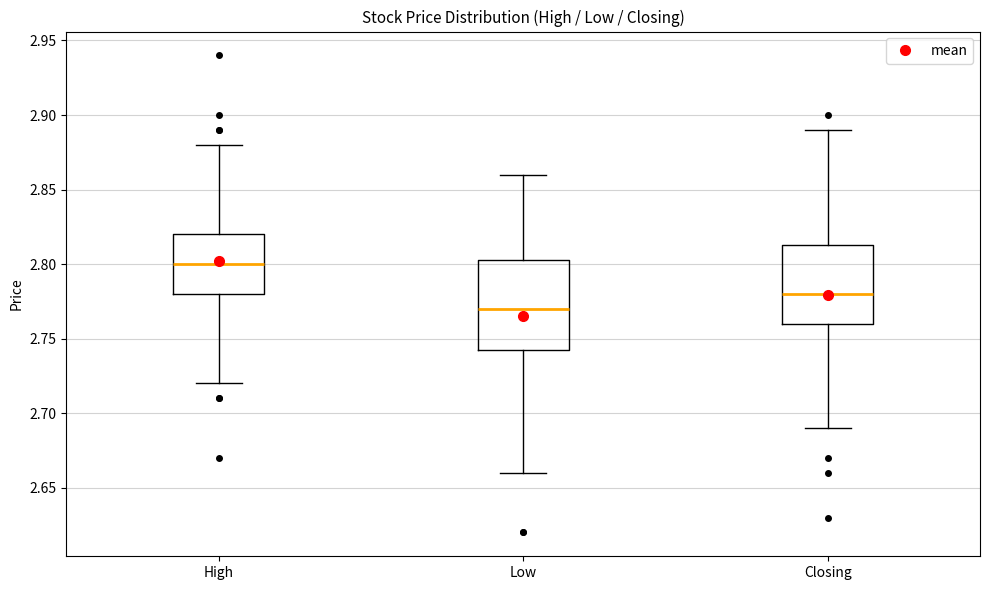

Where does the median line of the box for Low sit on the y-axis? The values are not printed on the chart, so give them approximately, as read against the axis.

2.770